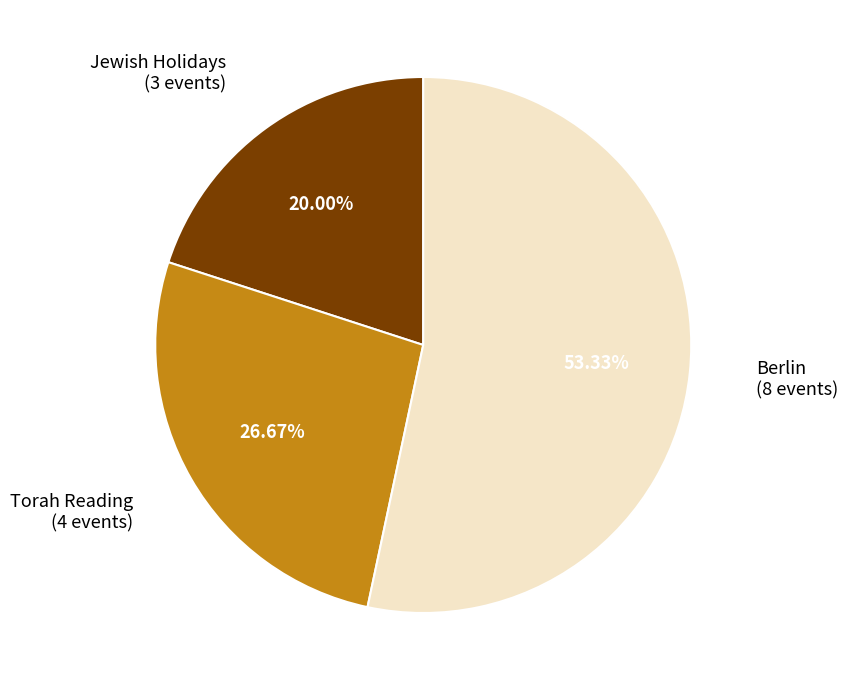

Is the sum of Berlin and Jewish Holidays greater than half?

Yes